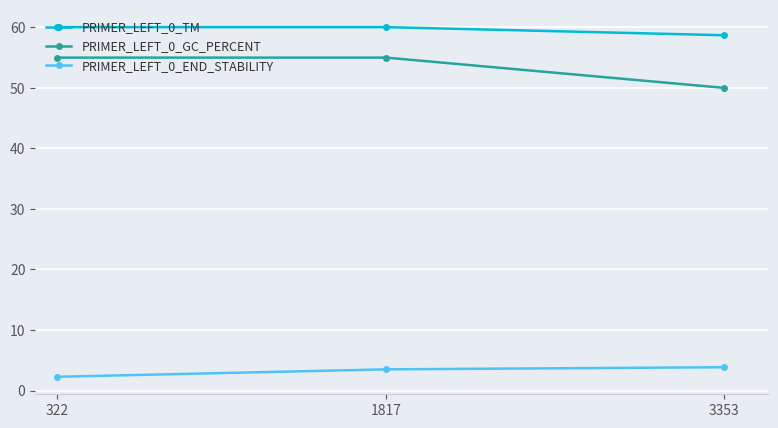

At which label is PRIMER_LEFT_0_TM closest to 59?

3353